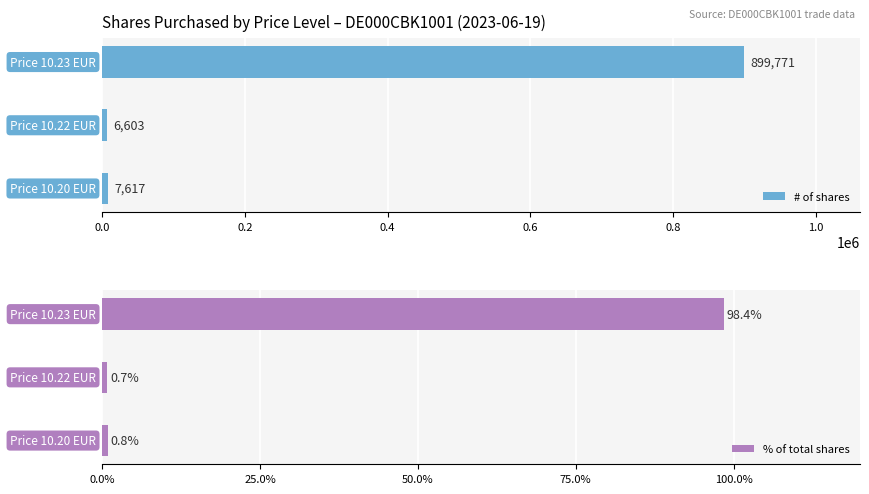

Rank the series by their maximum value, from highest to lowest.

# of shares, % of total shares